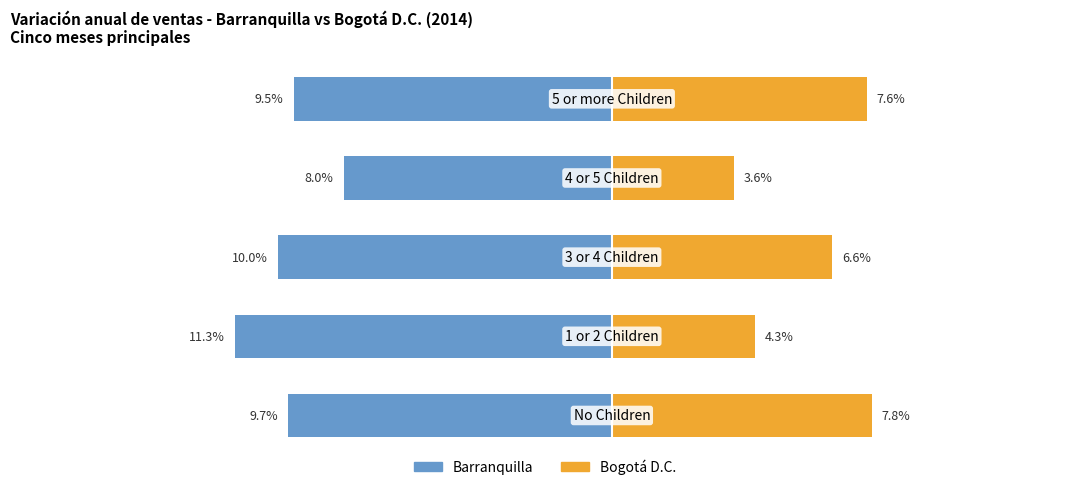

Rank the categories by Barranquilla value from lowest to highest.

1, 2, 0, 4, 3